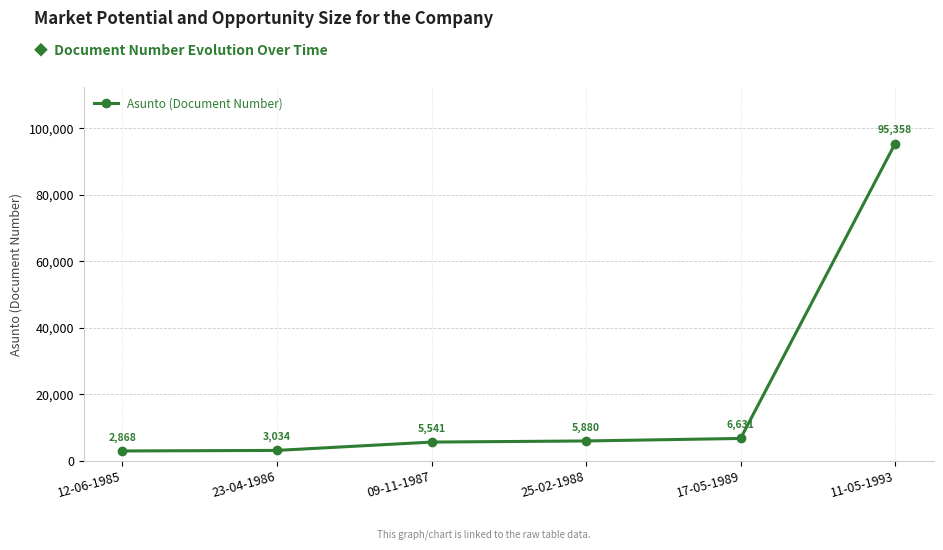

The value at 12-06-1985 is 2868. True or false?

True